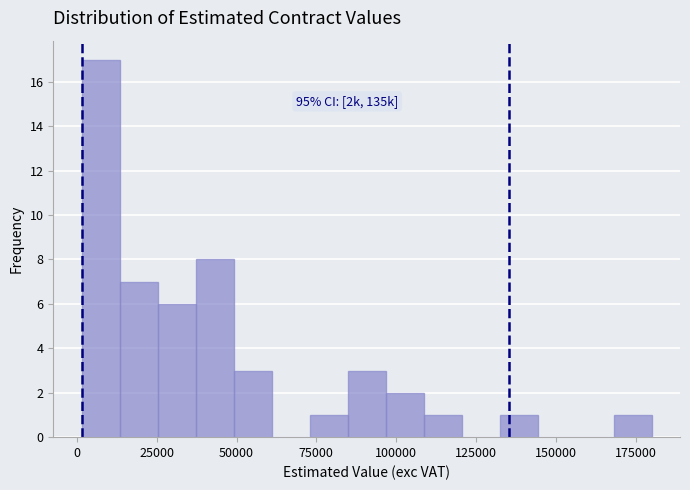

Read against the x-axis, roughly where is the centre of the tallest bar?

5000